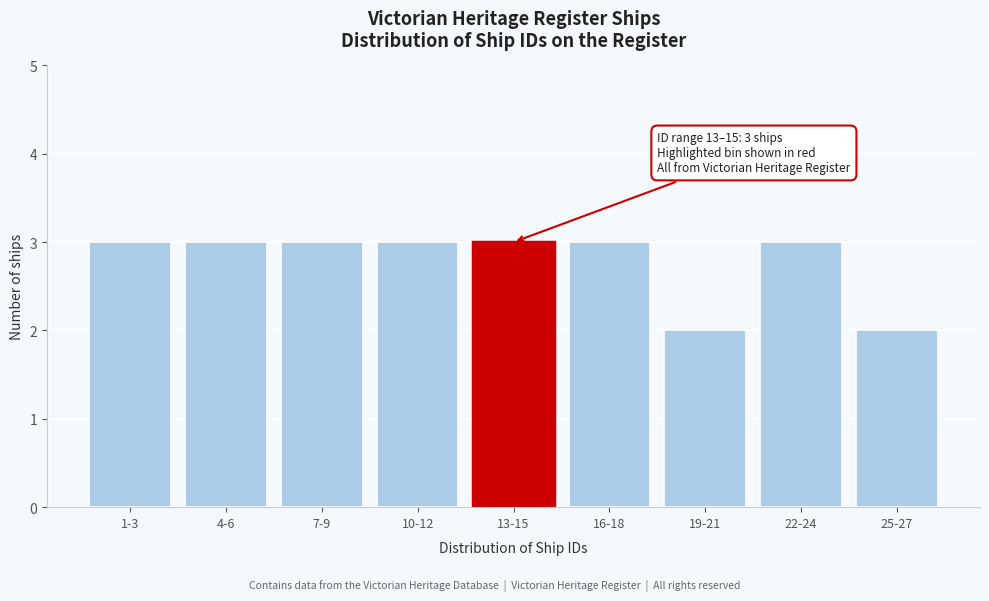

Reading left to right, transcribe all the data shown in this chart.

3	3	3	3	3	3	2	3	2